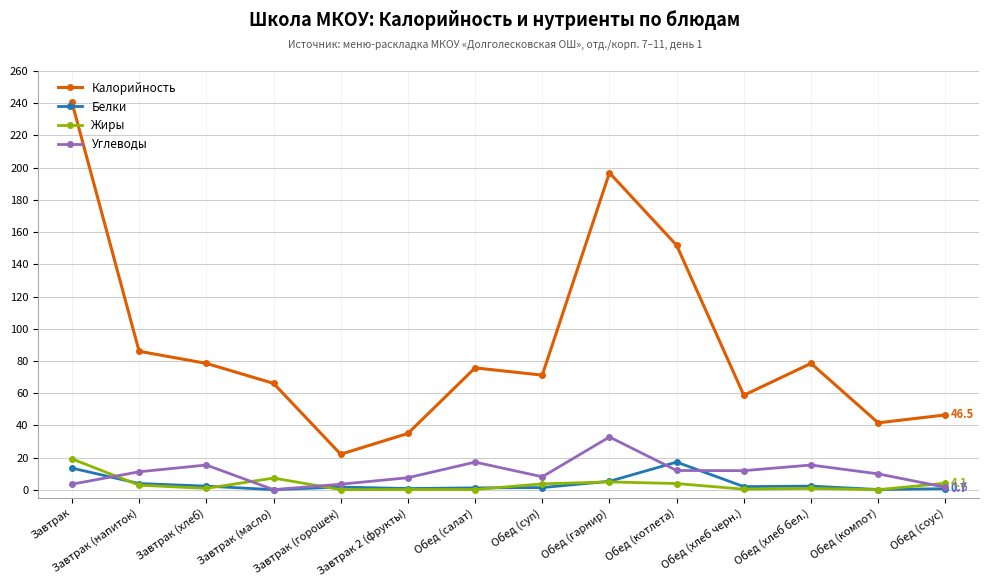

What is the label of the 4th point from the right?

Обед (хлеб черн.)